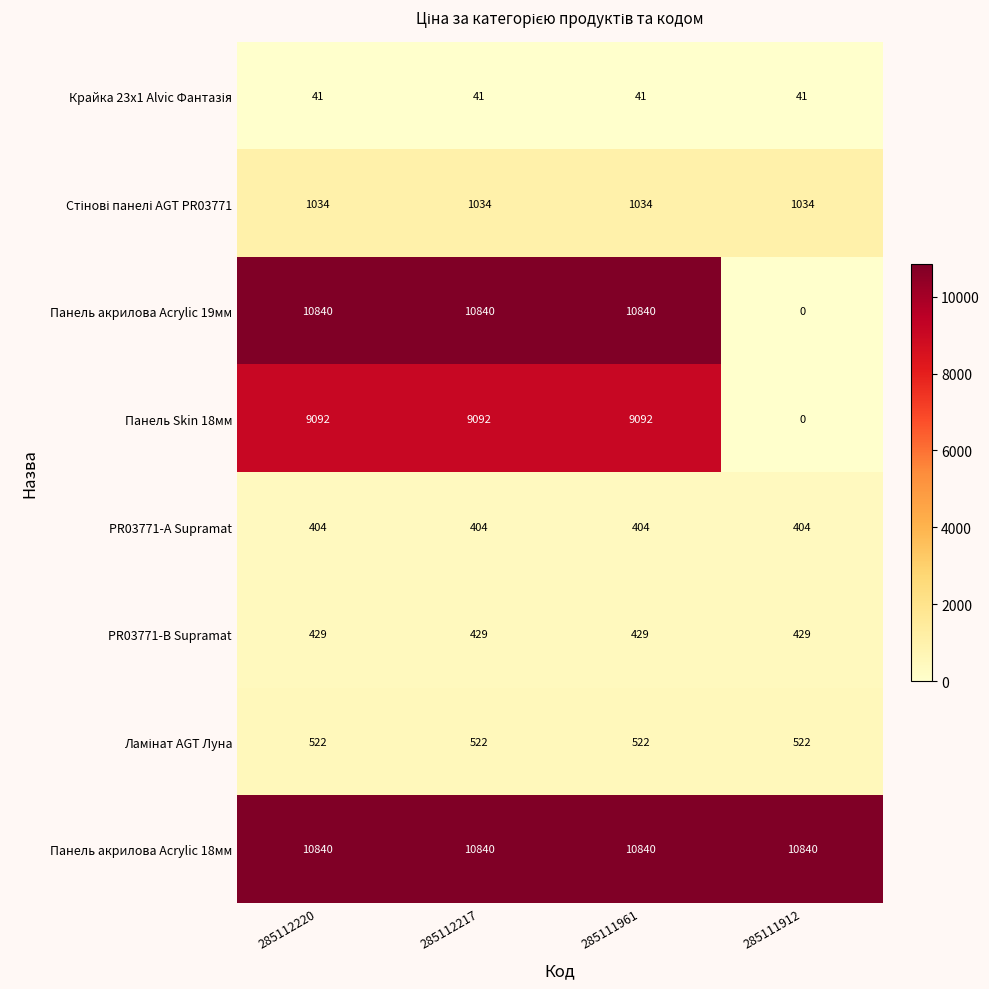

What is the sum of the Панель акрилова Acrylic 18мм values at 285112217 and 285111961?

21680